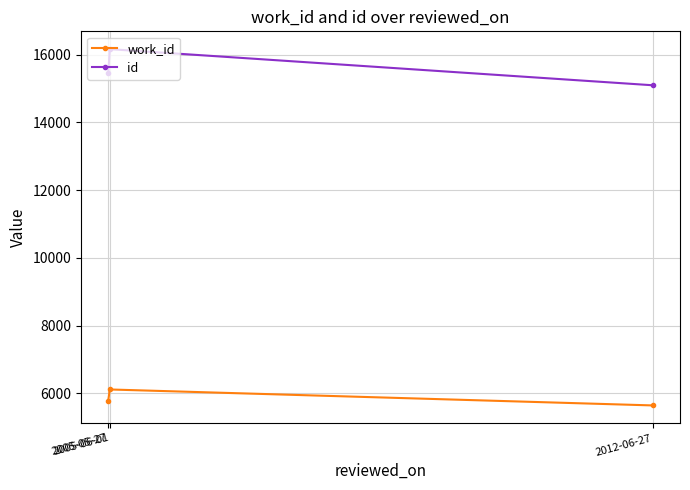

Rank the categories by id value from lowest to highest.

2012-06-27, 2005-05-27, 2005-06-01